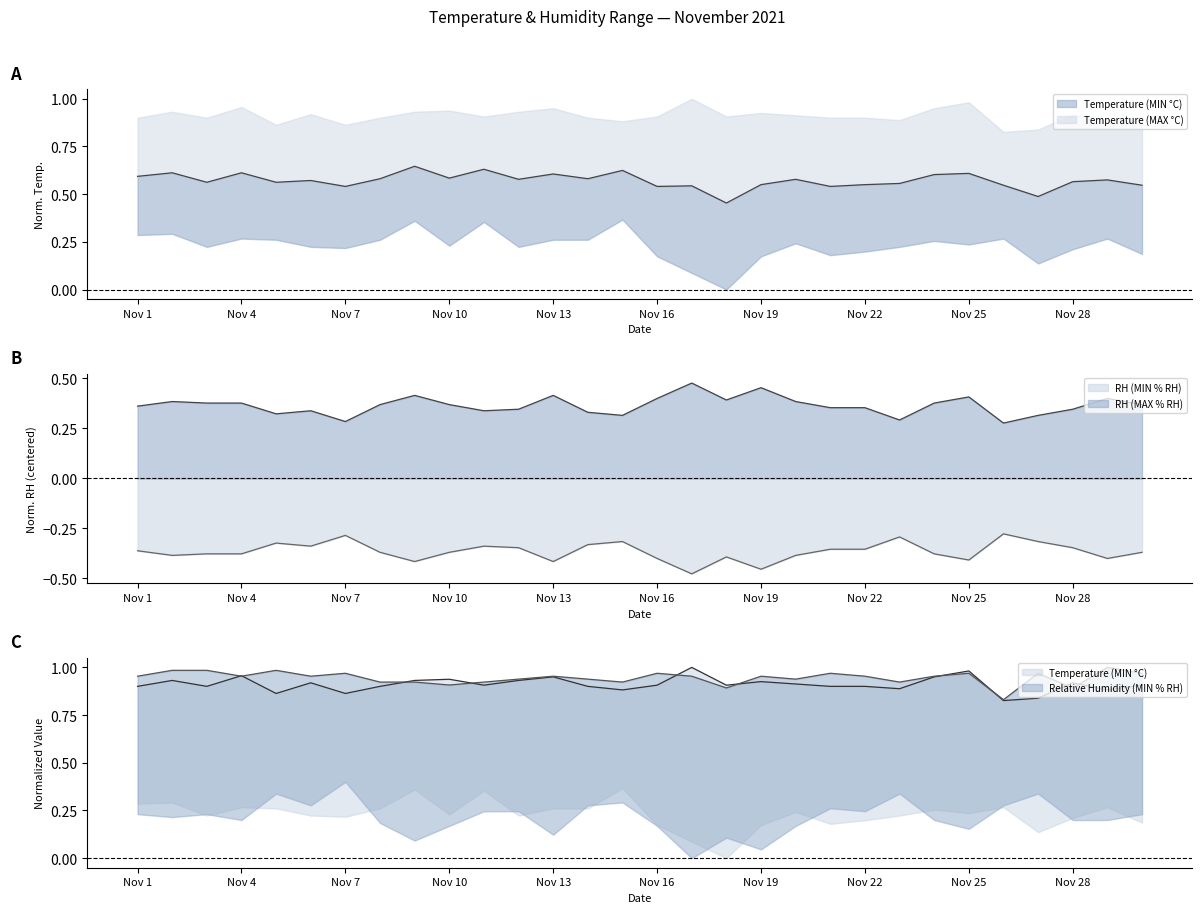

What is the approximate value of Temperature (MAX °C) at Nov 8?

0.9